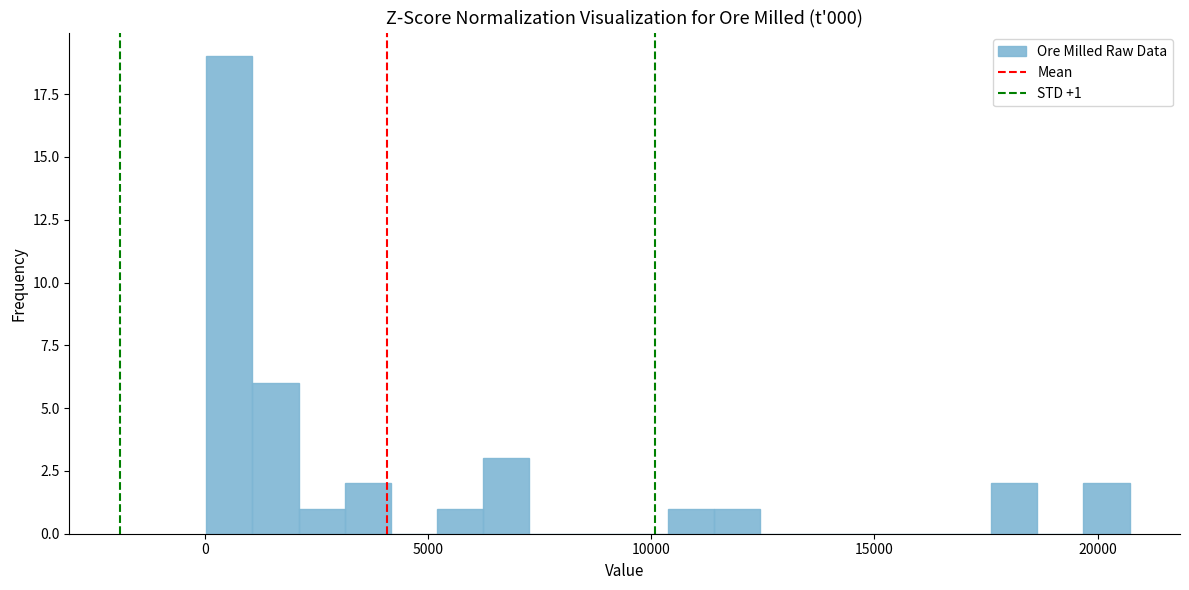

Read against the x-axis, roughly where is the centre of the tallest bar?

500